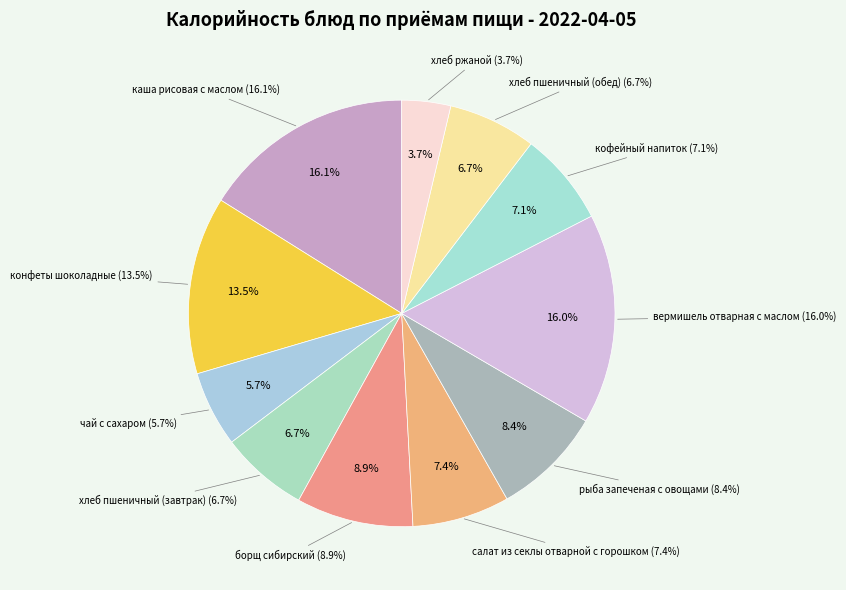

Rank the categories by value from lowest to highest.

хлеб ржаной, чай с сахаром, хлеб пшеничный (завтрак), хлеб пшеничный (обед), кофейный напиток, салат из секлы отварной с горошком, рыба запеченая с овощами, борщ сибирский, конфеты шоколадные, вермишель отварная с маслом, каша рисовая с маслом